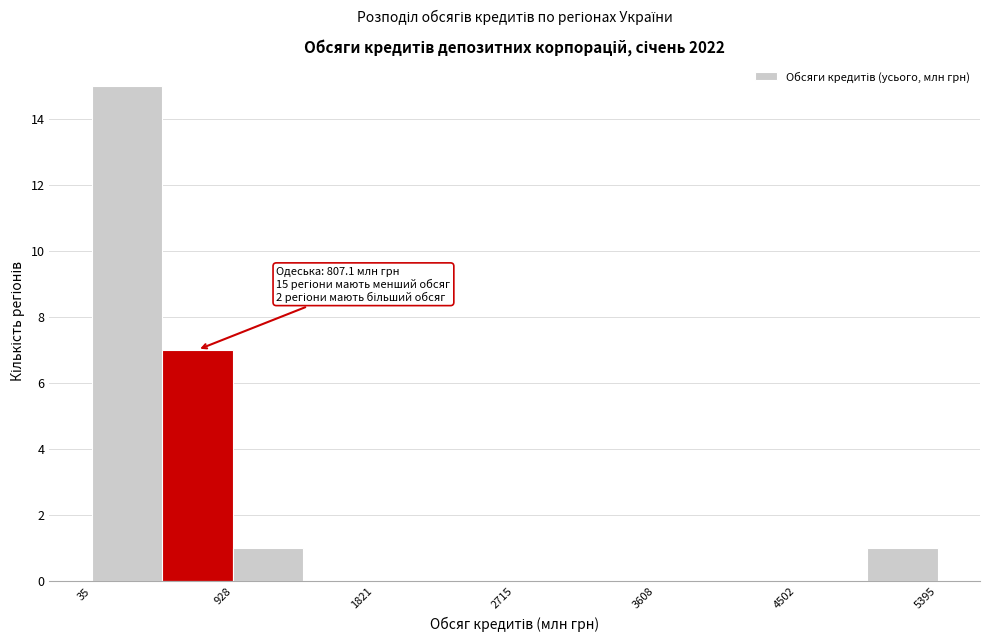

Over which range of the x-axis is the bar tallest?

0 to 500